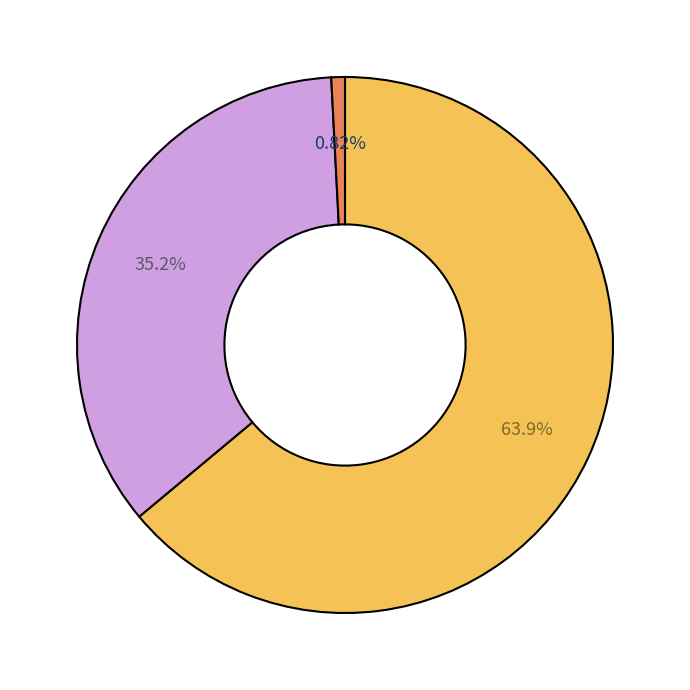

Does any single category account for the majority?

Yes